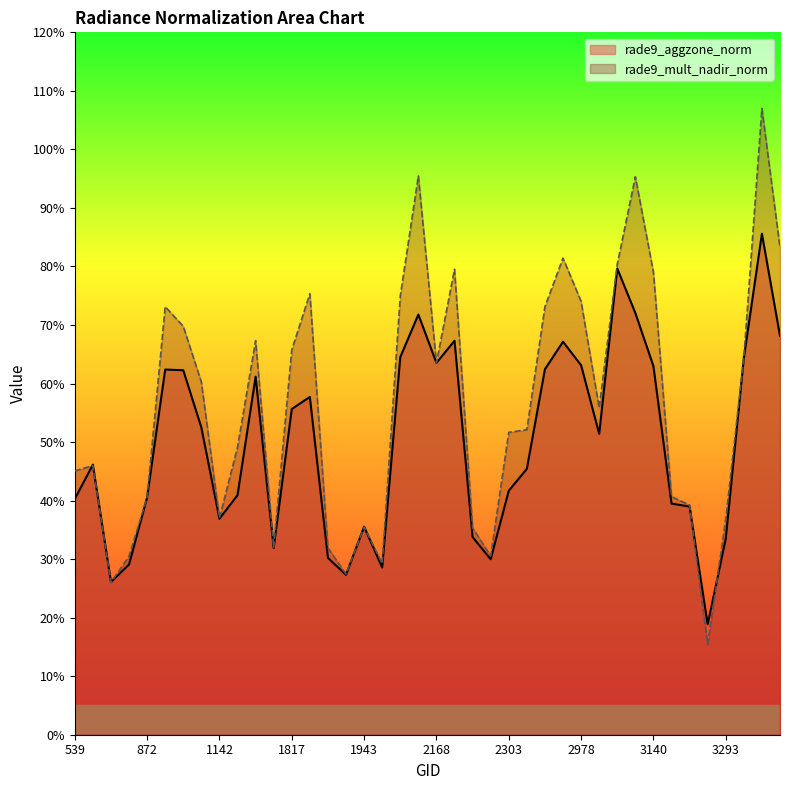

Is it true that rade9_aggzone_norm equals 0.6 at 944?

True